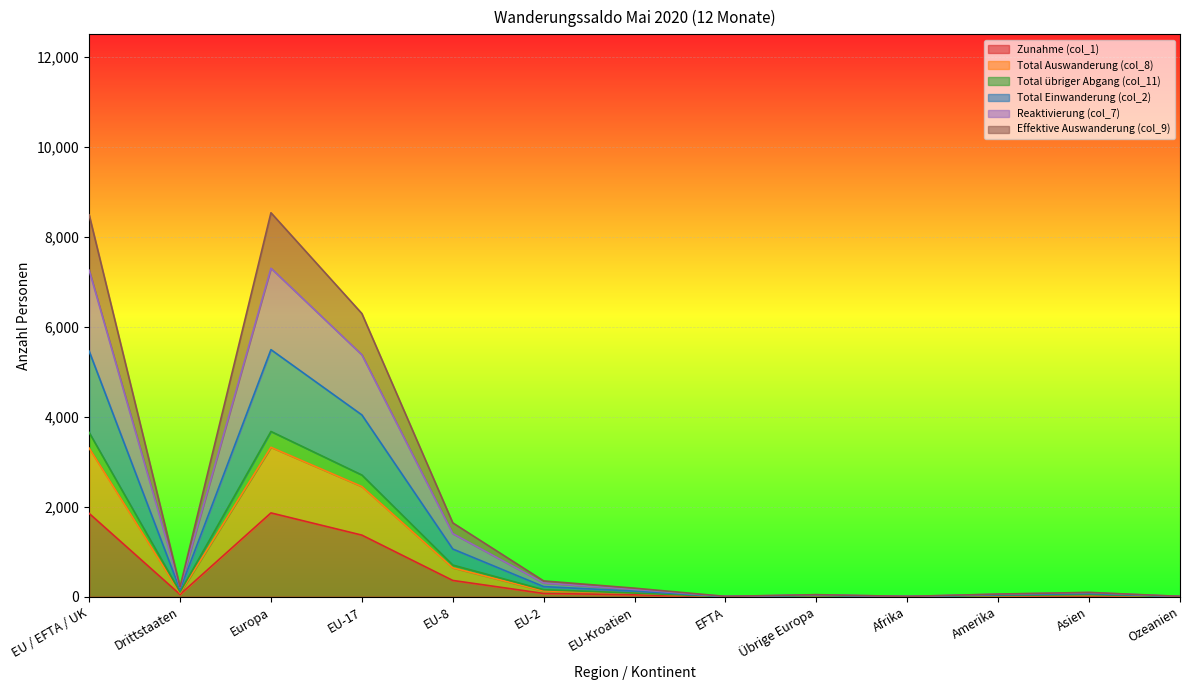

What is the average value of the Zunahme (col_1) series?

436.3